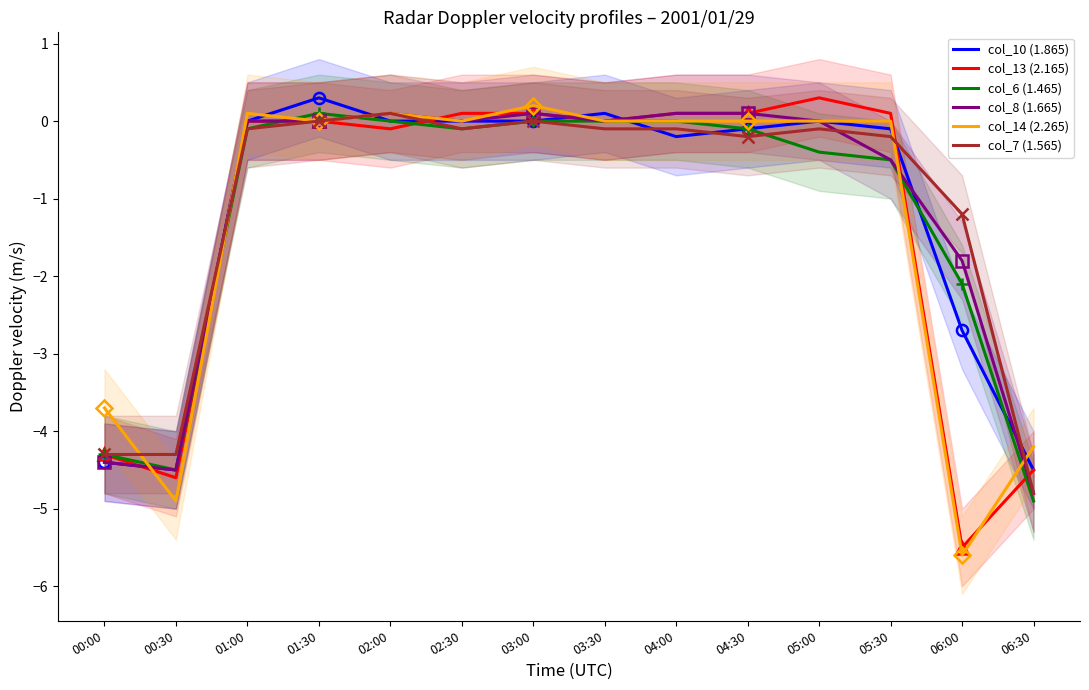

Where is the first local minimum for col_13 (2.165)?

00:30